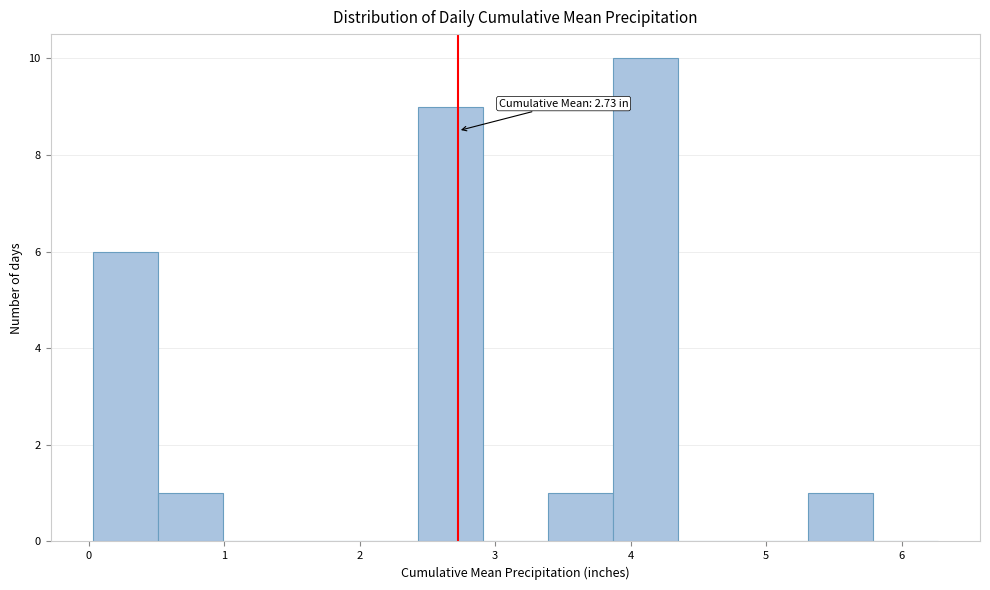

Over which range of the x-axis is the bar tallest?

3.9 to 4.3